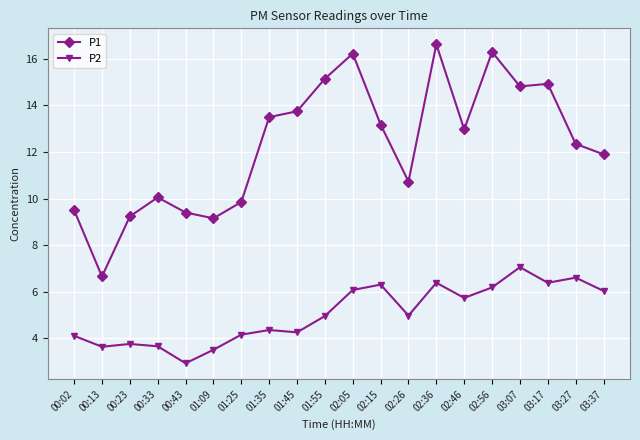

How many values in the P2 series are below 4?

5